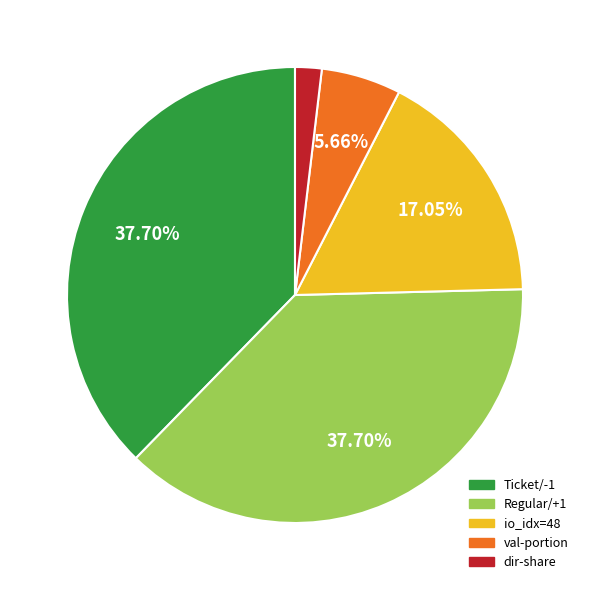

Does any single category account for the majority?

No